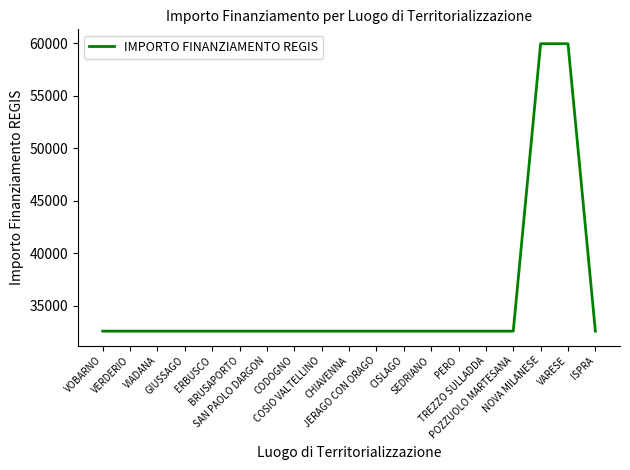

True or false: the data shows 17003 at COSIO VALTELLINO.

False